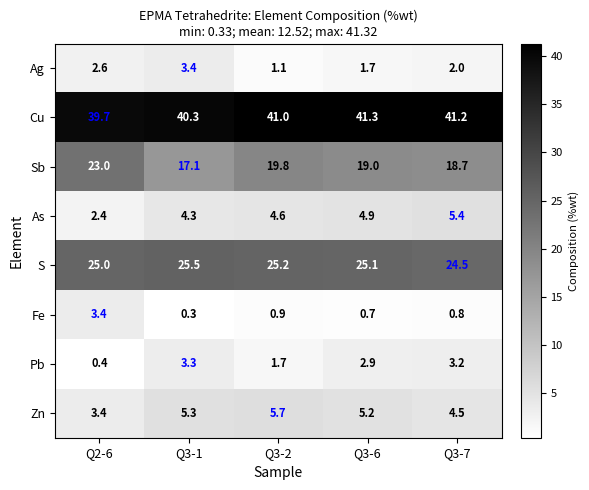

How many values in the Ag series are below 2?

2